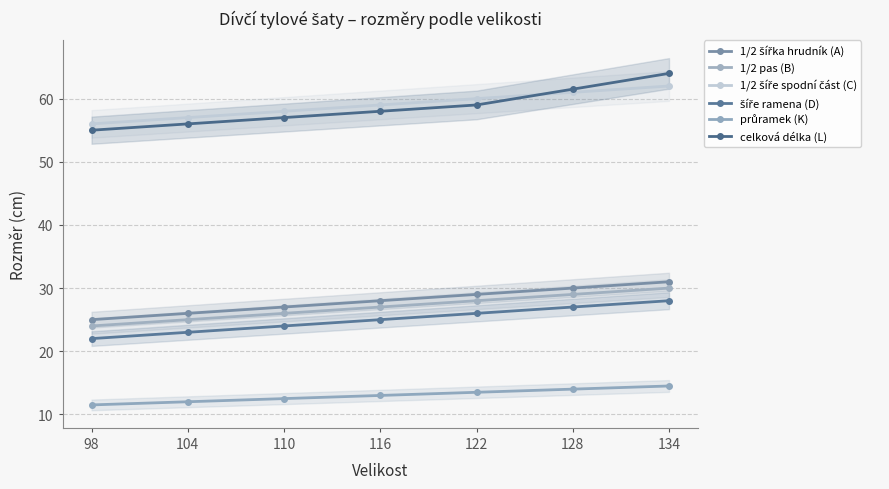

How many series are shown in this chart?

6